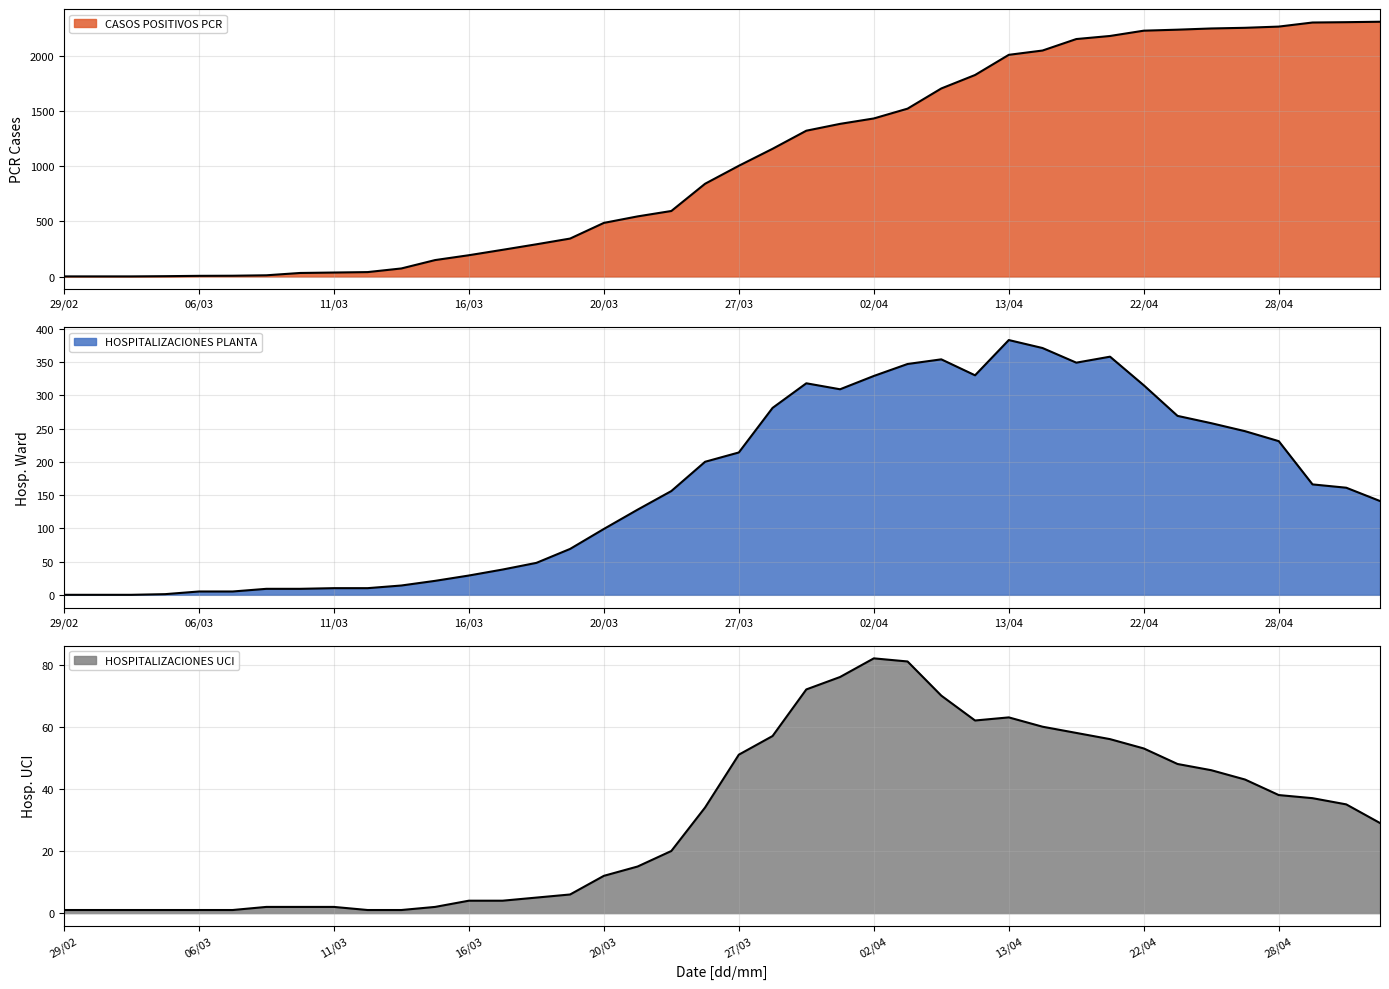

True or false: HOSPITALIZACIONES PLANTA has a value of 483 at 24/04/2020.

False